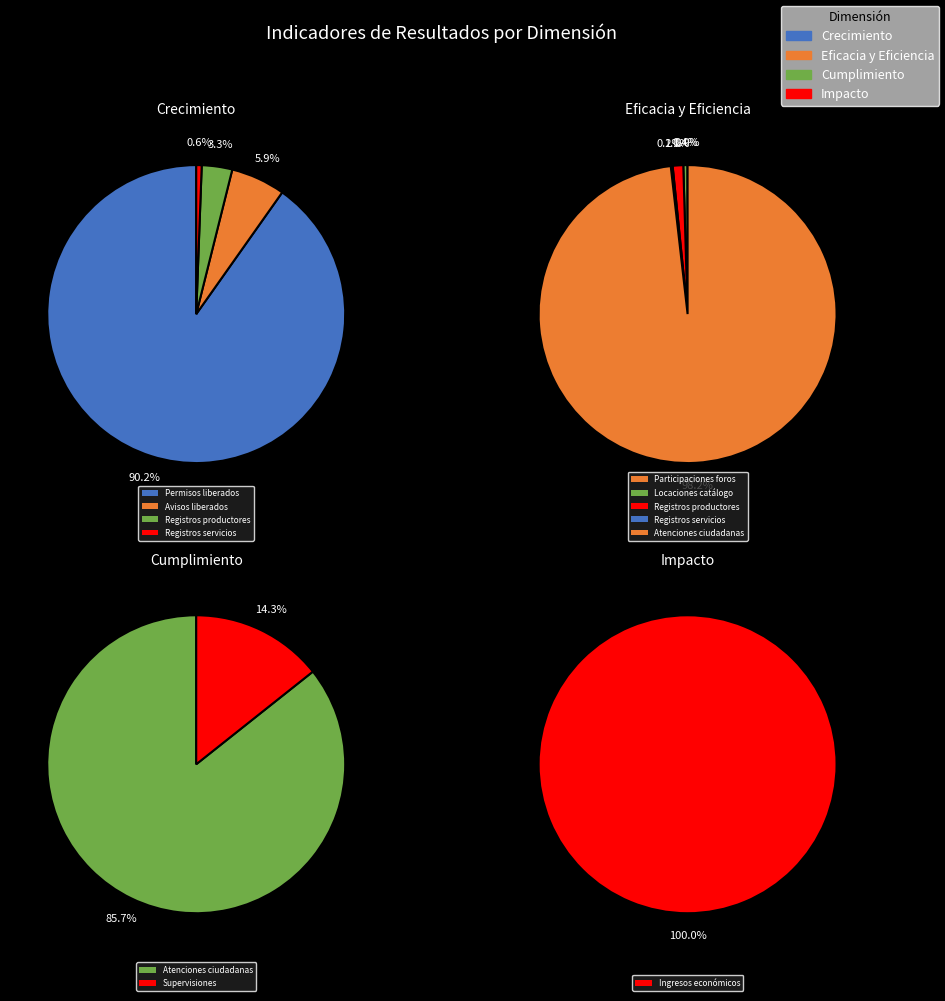

The Registros productores slice represents 5% of the pie. True or false?

False